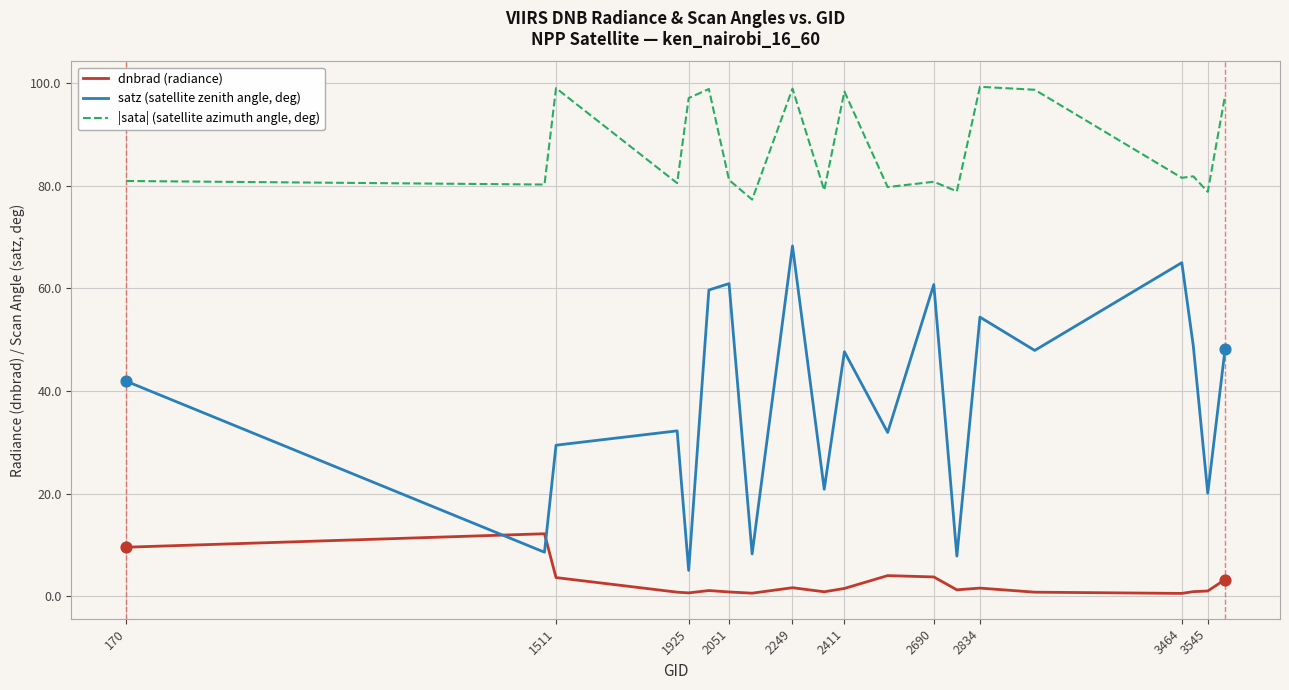

At how many categories does at least one series exceed 5?

20